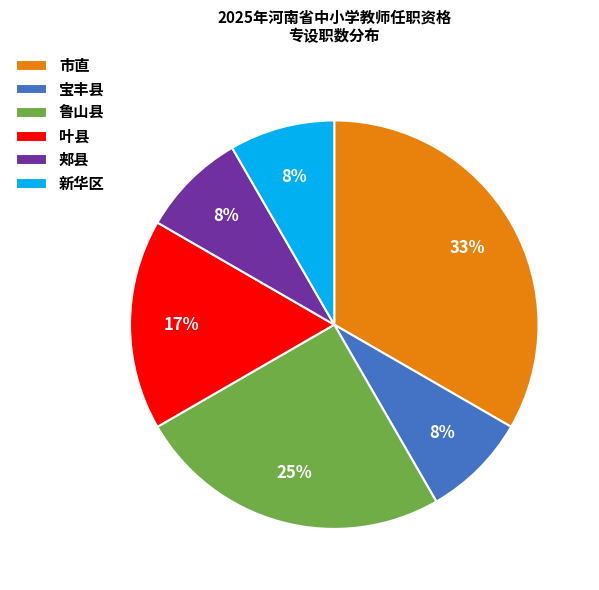

What percentage is the 宝丰县 slice, to the nearest percent?

8%